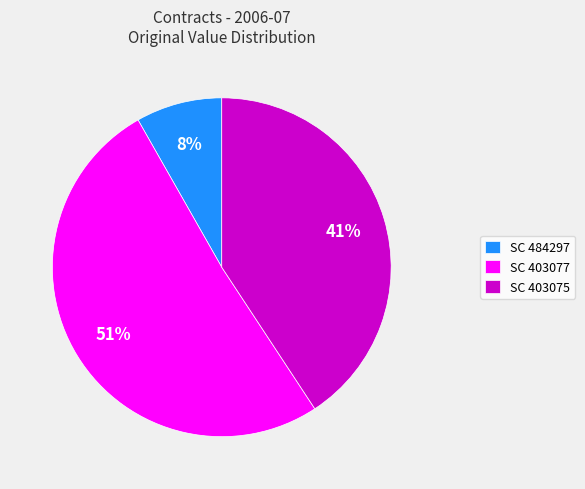

Between SC 403077 and SC 484297, which is larger?

SC 403077